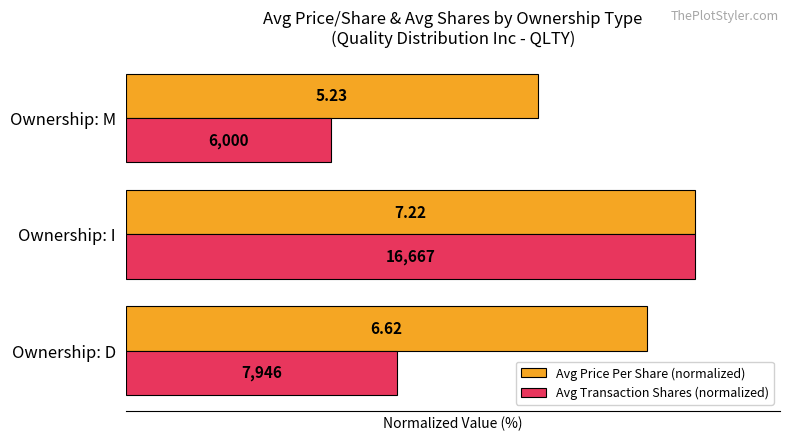

What are all the series names shown in the legend?

Avg Price Per Share (normalized), Avg Transaction Shares (normalized)